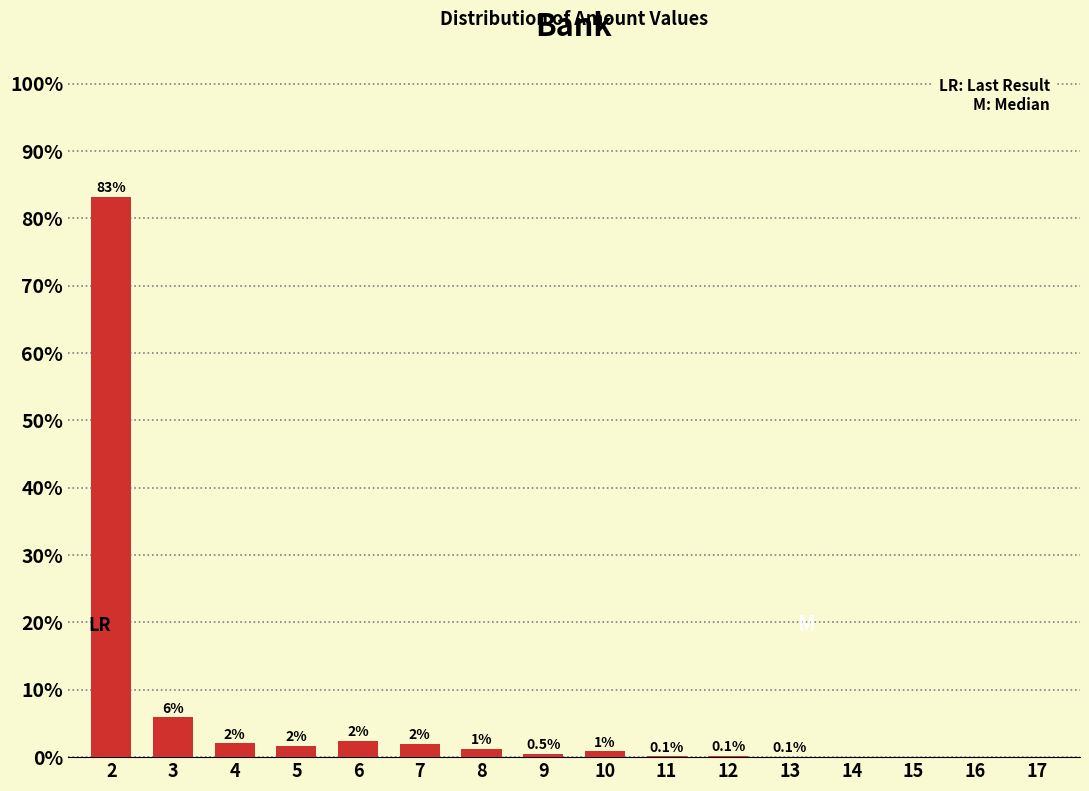

Which has a higher value, 9 or 13?

9